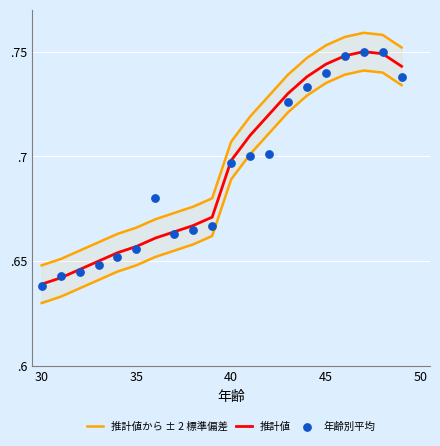

Which series has the largest total across all categories?

推計値から ± 2 標準偏差